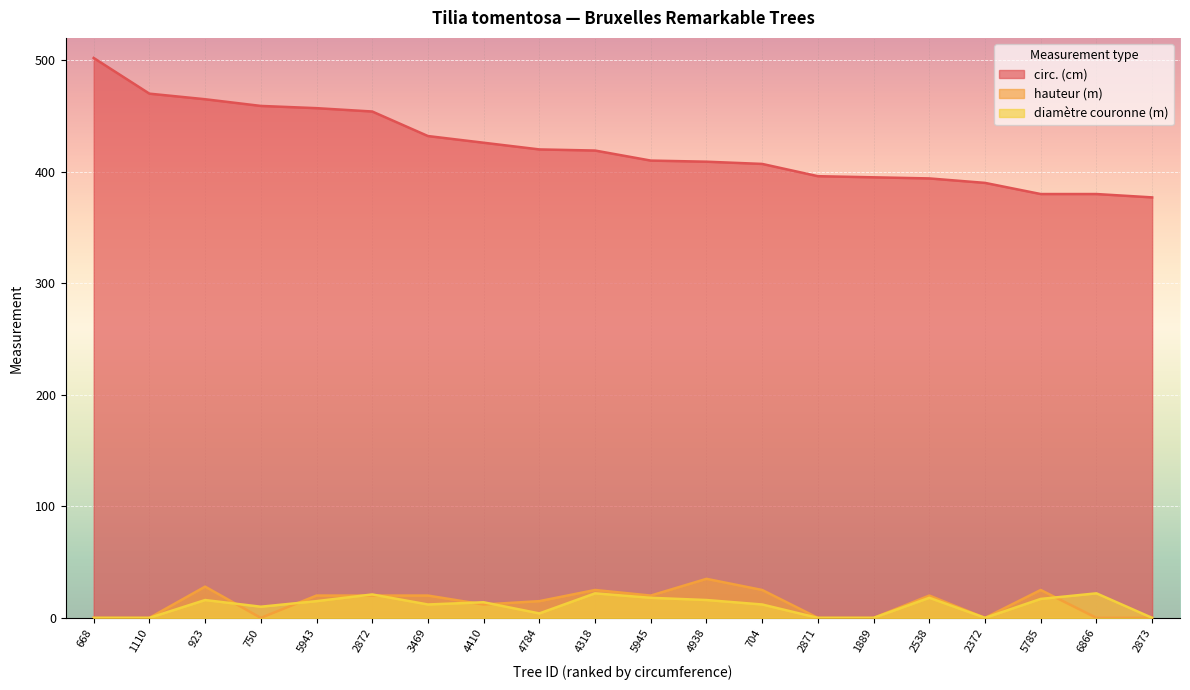

How many data points in hauteur (m) are above 20?

5